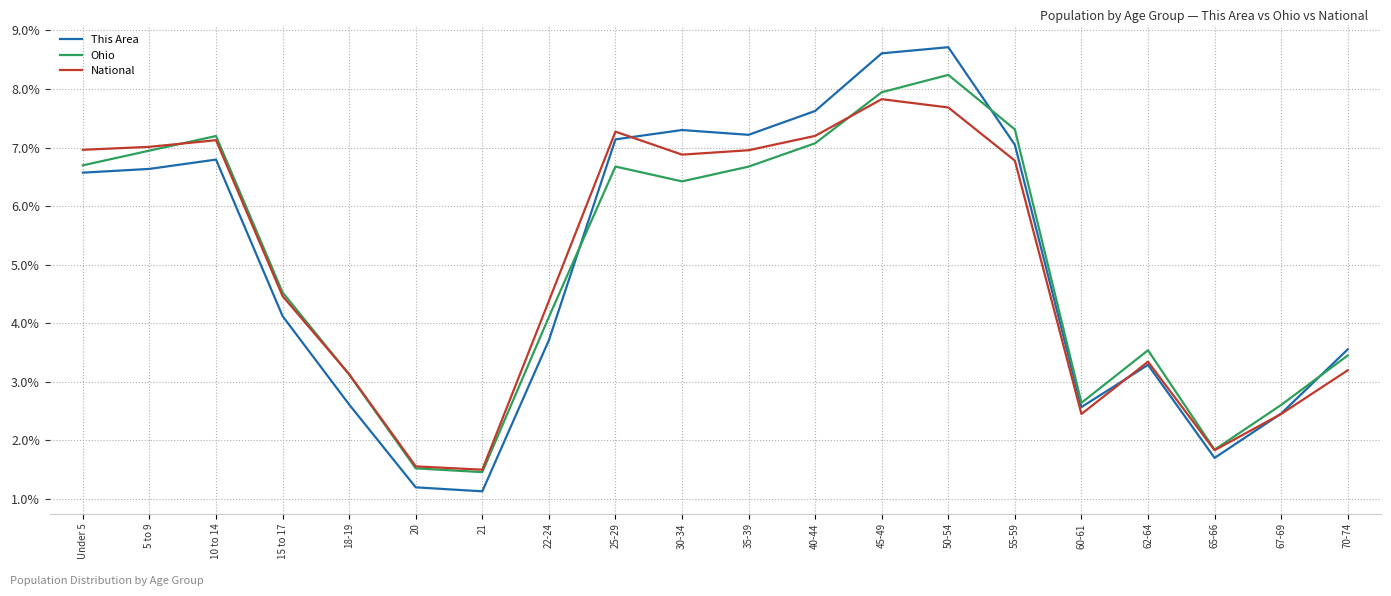

Which series changed the most between 10 to 14 and 67-69?

National